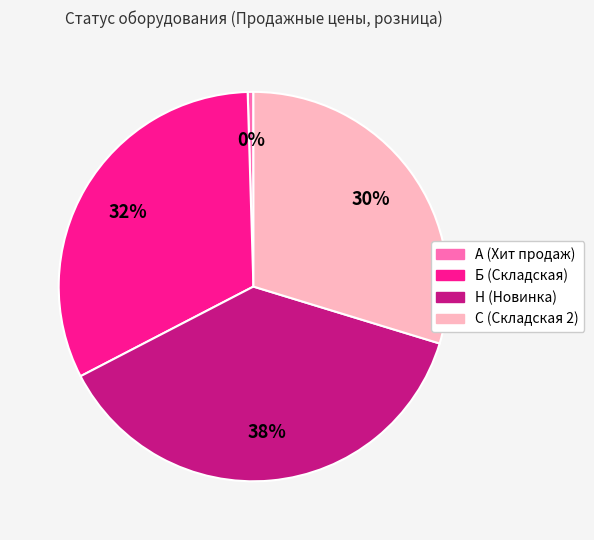

To the nearest percent, what is the average slice percentage?

25%